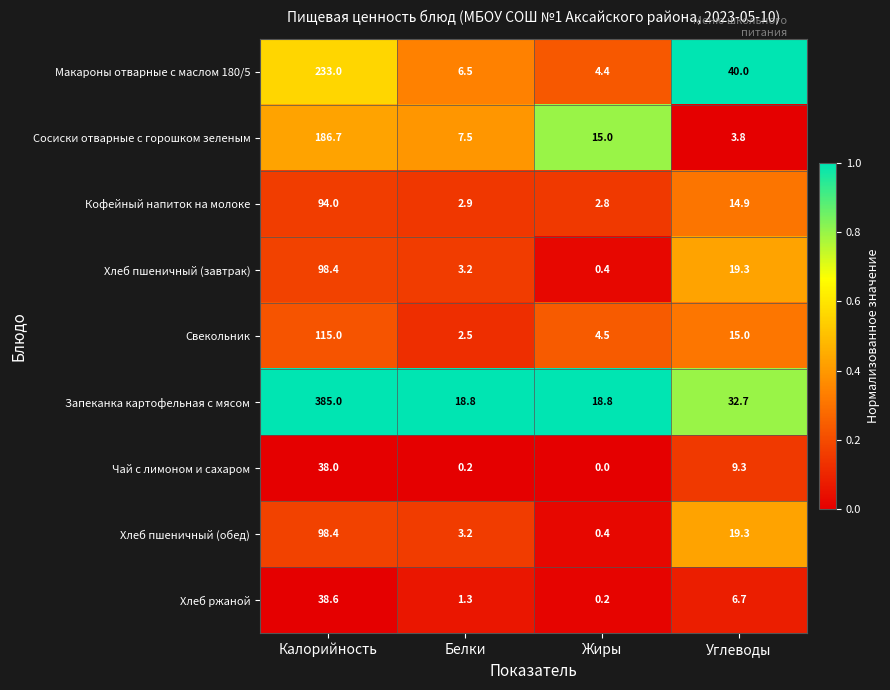

The value of Хлеб ржаной at Жиры is 0.2. True or false?

True